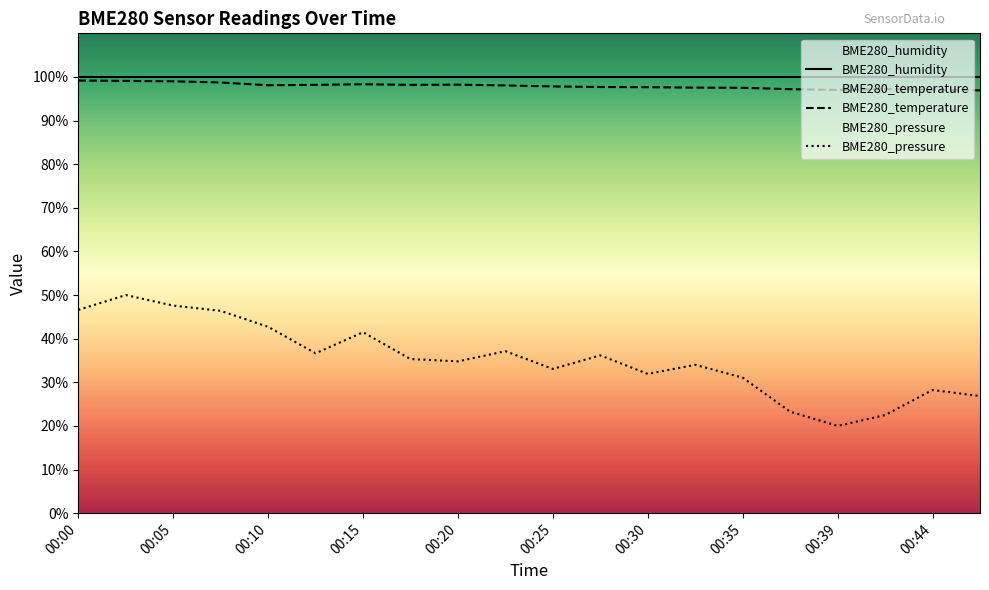

Is it true that BME280_pressure_norm equals 18.6 at 00:30?

False